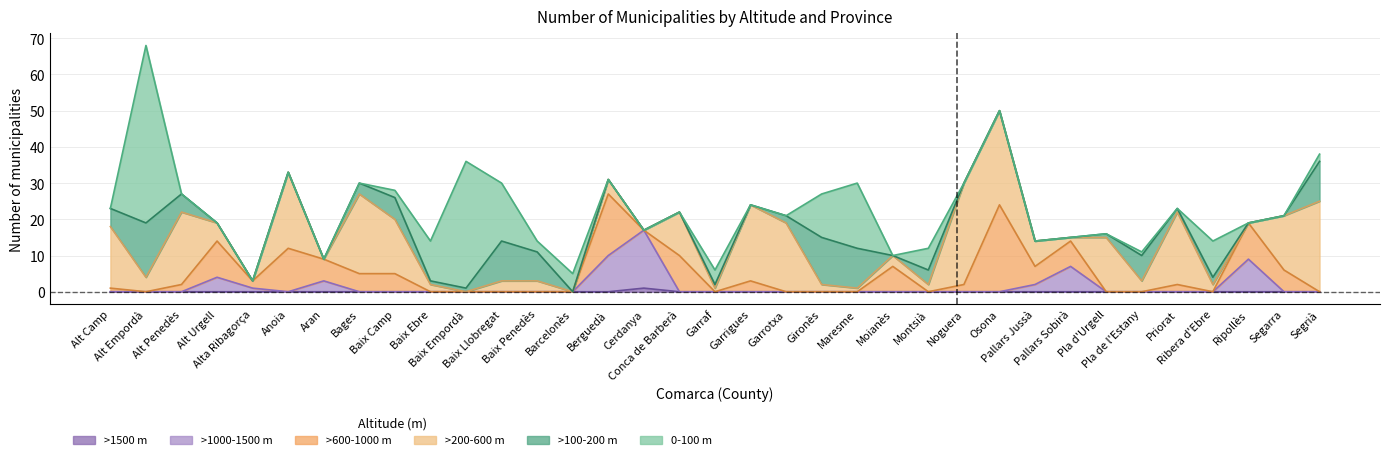

Reading right to left, list all the values displayed in this chart.

0-100 m: Segrià=2	Segarra=0	Ripollès=0	Ribera d'Ebre=10	Priorat=0	Pla de l'Estany=1	Pla d'Urgell=0	Pallars Sobirà=0	Pallars Jussà=0	Osona=0	Noguera=0	Montsià=6	Moianès=0	Maresme=18	Gironès=12	Garrotxa=0	Garrigues=0	Garraf=4	Conca de Barberà=0	Cerdanya=0	Berguedà=0	Barcelonès=5	Baix Penedès=3	Baix Llobregat=16	Baix Empordà=35	Baix Ebre=11	Baix Camp=2	Bages=0	Aran=0	Anoia=0	Alta Ribagorça=0	Alt Urgell=0	Alt Penedès=0	Alt Empordà=49	Alt Camp=0
>100-200 m: Segrià=11	Segarra=0	Ripollès=0	Ribera d'Ebre=2	Priorat=1	Pla de l'Estany=7	Pla d'Urgell=1	Pallars Sobirà=0	Pallars Jussà=0	Osona=0	Noguera=0	Montsià=4	Moianès=0	Maresme=11	Gironès=13	Garrotxa=2	Garrigues=0	Garraf=1	Conca de Barberà=0	Cerdanya=0	Berguedà=0	Barcelonès=0	Baix Penedès=8	Baix Llobregat=11	Baix Empordà=1	Baix Ebre=1	Baix Camp=6	Bages=3	Aran=0	Anoia=0	Alta Ribagorça=0	Alt Urgell=0	Alt Penedès=5	Alt Empordà=15	Alt Camp=5
>200-600 m: Segrià=25	Segarra=15	Ripollès=0	Ribera d'Ebre=2	Priorat=20	Pla de l'Estany=3	Pla d'Urgell=15	Pallars Sobirà=1	Pallars Jussà=7	Osona=26	Noguera=28	Montsià=2	Moianès=3	Maresme=1	Gironès=2	Garrotxa=19	Garrigues=21	Garraf=1	Conca de Barberà=12	Cerdanya=0	Berguedà=4	Barcelonès=0	Baix Penedès=3	Baix Llobregat=3	Baix Empordà=0	Baix Ebre=2	Baix Camp=15	Bages=22	Aran=0	Anoia=21	Alta Ribagorça=0	Alt Urgell=5	Alt Penedès=20	Alt Empordà=4	Alt Camp=17
>600-1000 m: Segrià=0	Segarra=6	Ripollès=10	Ribera d'Ebre=0	Priorat=2	Pla de l'Estany=0	Pla d'Urgell=0	Pallars Sobirà=7	Pallars Jussà=5	Osona=24	Noguera=2	Montsià=0	Moianès=7	Maresme=0	Gironès=0	Garrotxa=0	Garrigues=3	Garraf=0	Conca de Barberà=10	Cerdanya=0	Berguedà=17	Barcelonès=0	Baix Penedès=0	Baix Llobregat=0	Baix Empordà=0	Baix Ebre=0	Baix Camp=5	Bages=5	Aran=6	Anoia=12	Alta Ribagorça=2	Alt Urgell=10	Alt Penedès=2	Alt Empordà=0	Alt Camp=1
>1000-1500 m: Segrià=0	Segarra=0	Ripollès=9	Ribera d'Ebre=0	Priorat=0	Pla de l'Estany=0	Pla d'Urgell=0	Pallars Sobirà=7	Pallars Jussà=2	Osona=0	Noguera=0	Montsià=0	Moianès=0	Maresme=0	Gironès=0	Garrotxa=0	Garrigues=0	Garraf=0	Conca de Barberà=0	Cerdanya=16	Berguedà=10	Barcelonès=0	Baix Penedès=0	Baix Llobregat=0	Baix Empordà=0	Baix Ebre=0	Baix Camp=0	Bages=0	Aran=3	Anoia=0	Alta Ribagorça=1	Alt Urgell=4	Alt Penedès=0	Alt Empordà=0	Alt Camp=0
>1500 m: Segrià=0	Segarra=0	Ripollès=0	Ribera d'Ebre=0	Priorat=0	Pla de l'Estany=0	Pla d'Urgell=0	Pallars Sobirà=0	Pallars Jussà=0	Osona=0	Noguera=0	Montsià=0	Moianès=0	Maresme=0	Gironès=0	Garrotxa=0	Garrigues=0	Garraf=0	Conca de Barberà=0	Cerdanya=1	Berguedà=0	Barcelonès=0	Baix Penedès=0	Baix Llobregat=0	Baix Empordà=0	Baix Ebre=0	Baix Camp=0	Bages=0	Aran=0	Anoia=0	Alta Ribagorça=0	Alt Urgell=0	Alt Penedès=0	Alt Empordà=0	Alt Camp=0